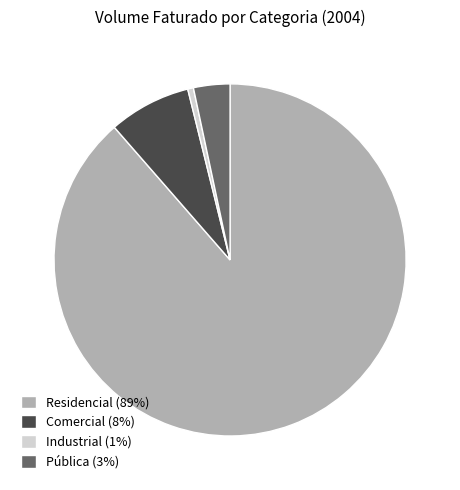

Does Residencial represent more than half of the total?

Yes